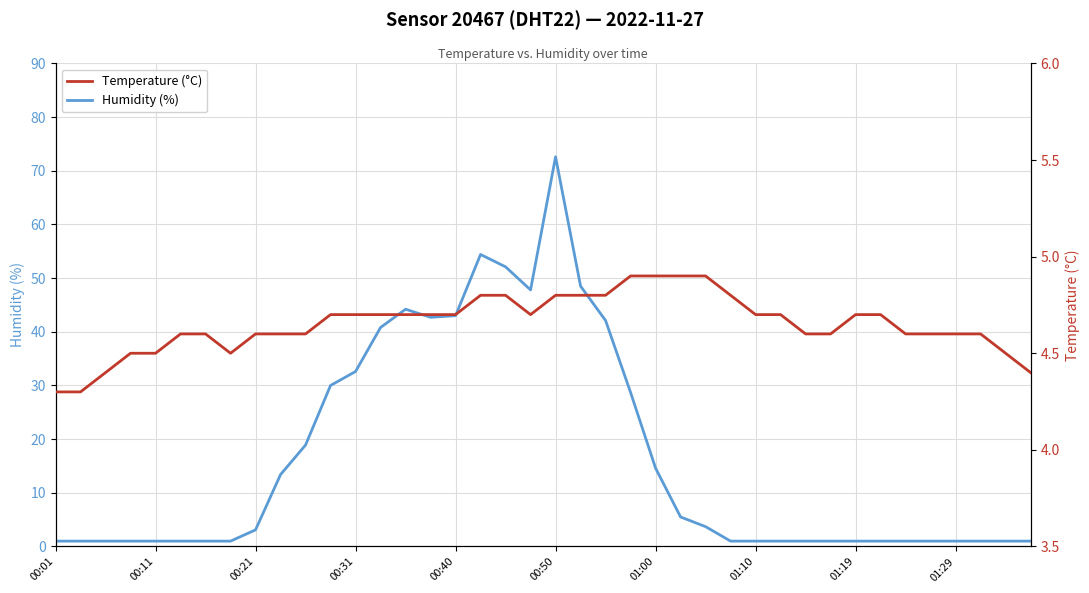

How many categories are shown in the chart?

40